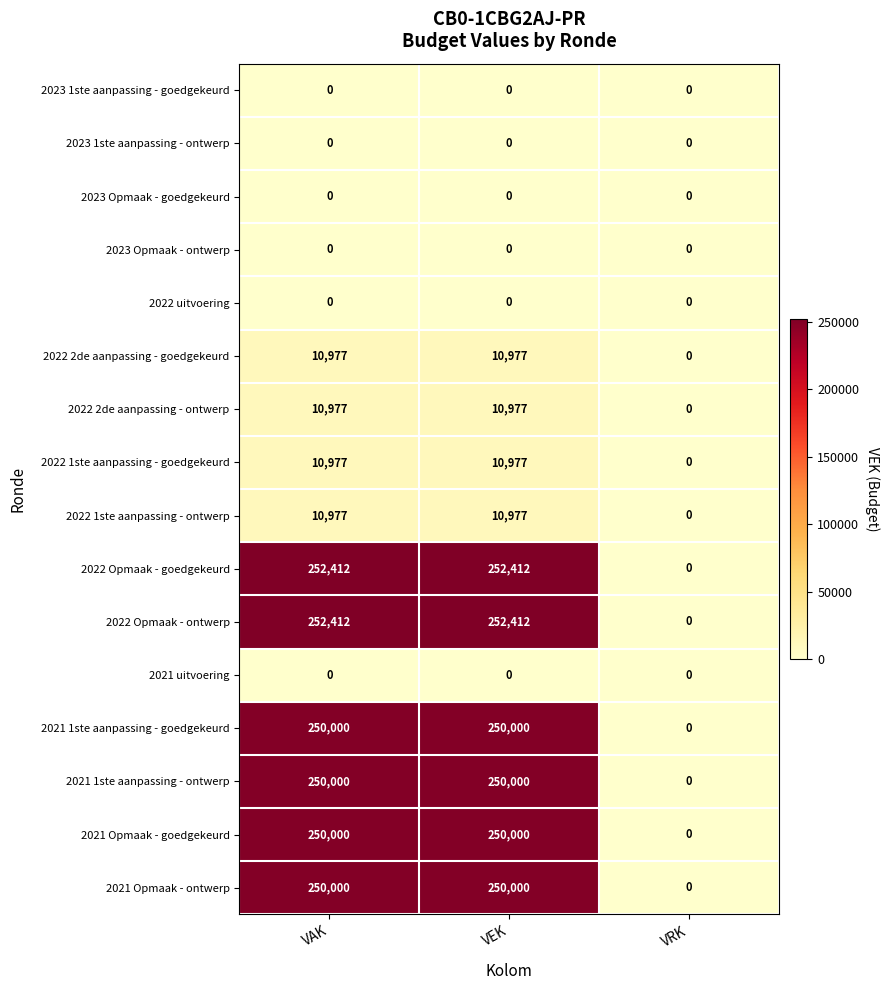

What is the sum of the 2021 Opmaak - goedgekeurd values at VRK and VEK?

250000